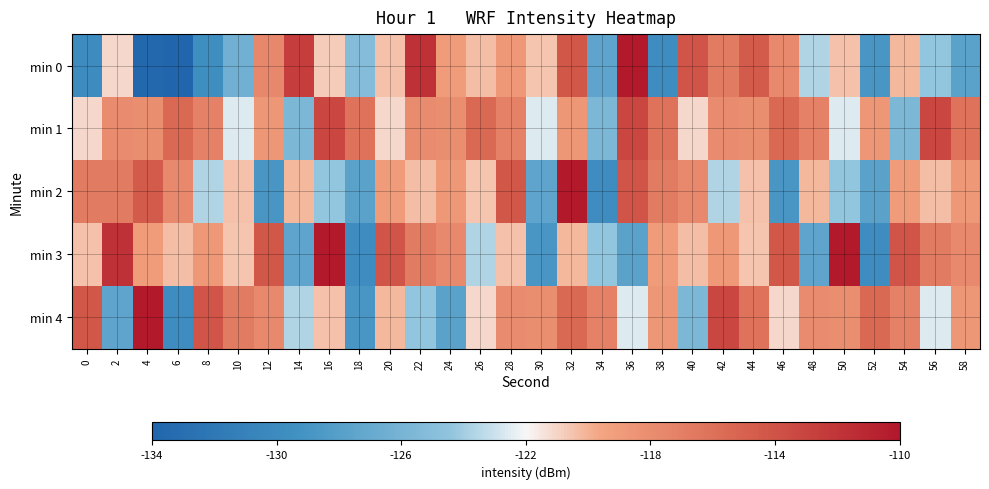

Count the number of categories in the chart.

30